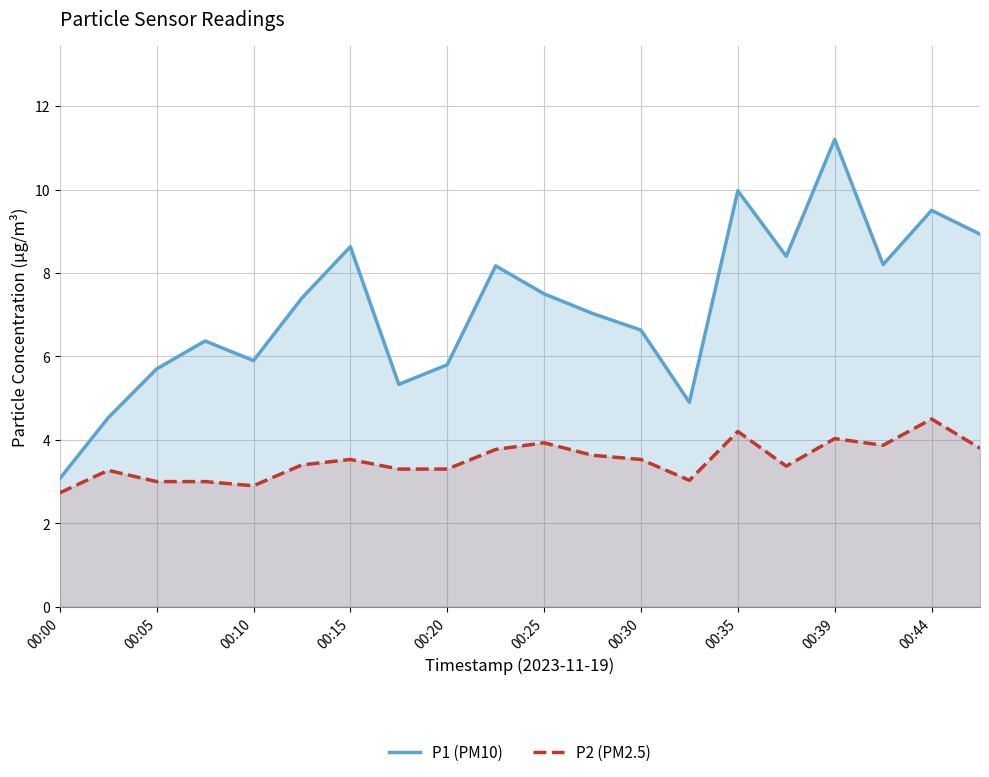

List the series in order of their overall mean, lowest first.

P2 (PM2.5), P1 (PM10)